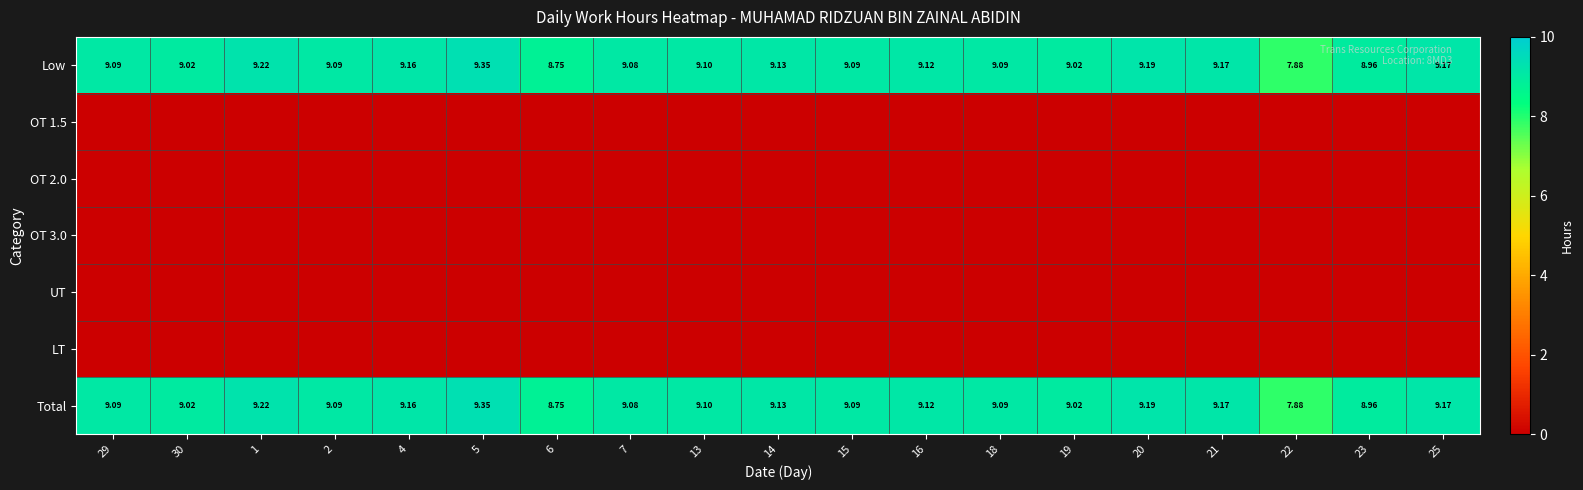

Is the value of Low at 15 greater than the value of Total at 30?

Yes